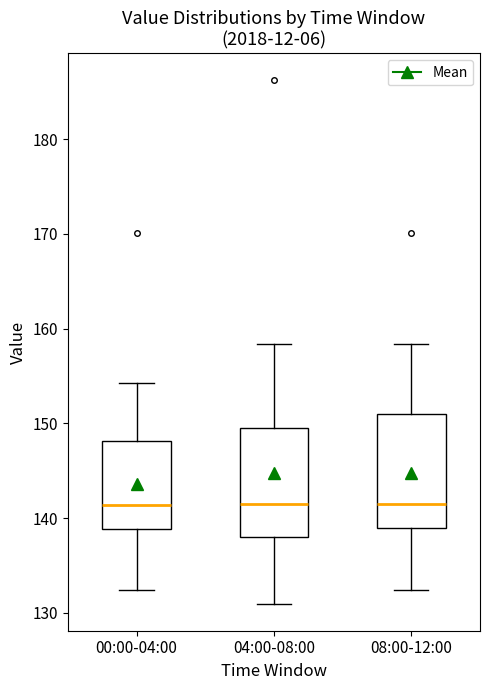

Where does the median line of the box for 00:00-04:00 sit on the y-axis? The values are not printed on the chart, so give them approximately, as read against the axis.

141